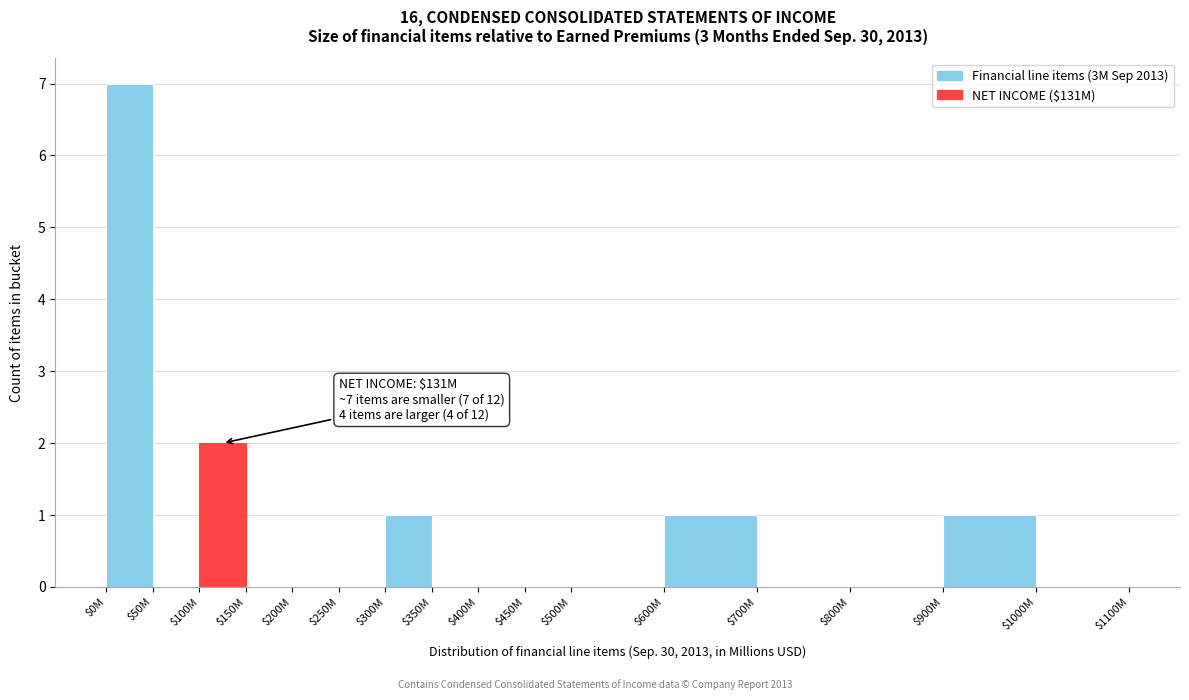

True or false: the data shows 2 at $0M.

False